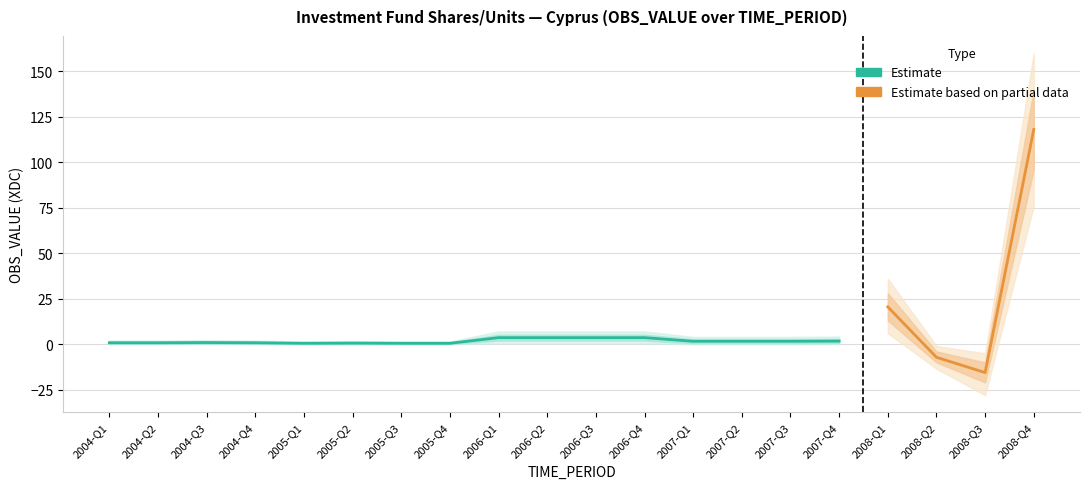

At which category does the chart reach its minimum across all series?

2008-Q3